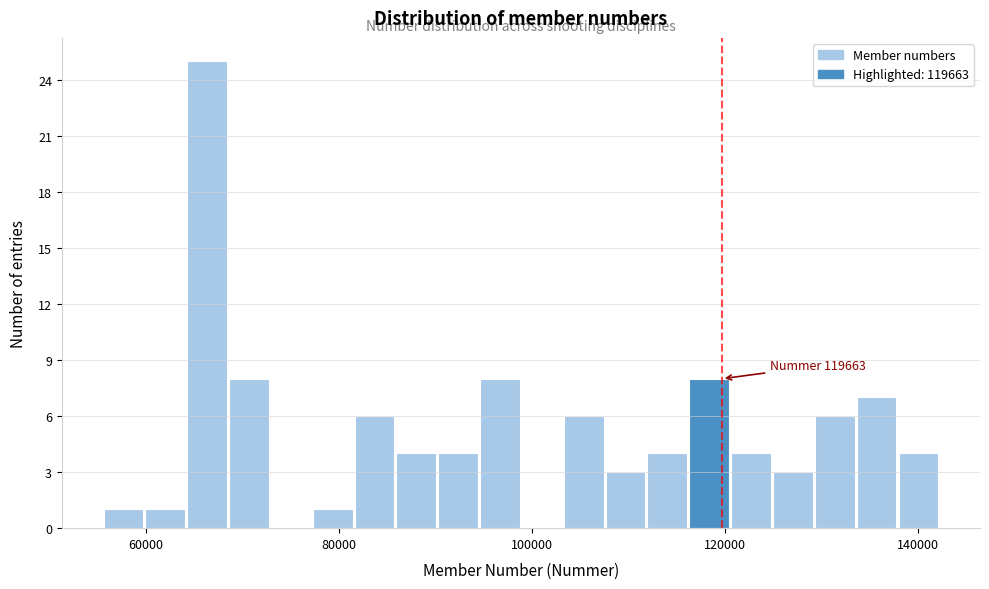

Around what value on the x-axis is the tallest bar? Give the approximate position of its centre, as read against the axis.

66000